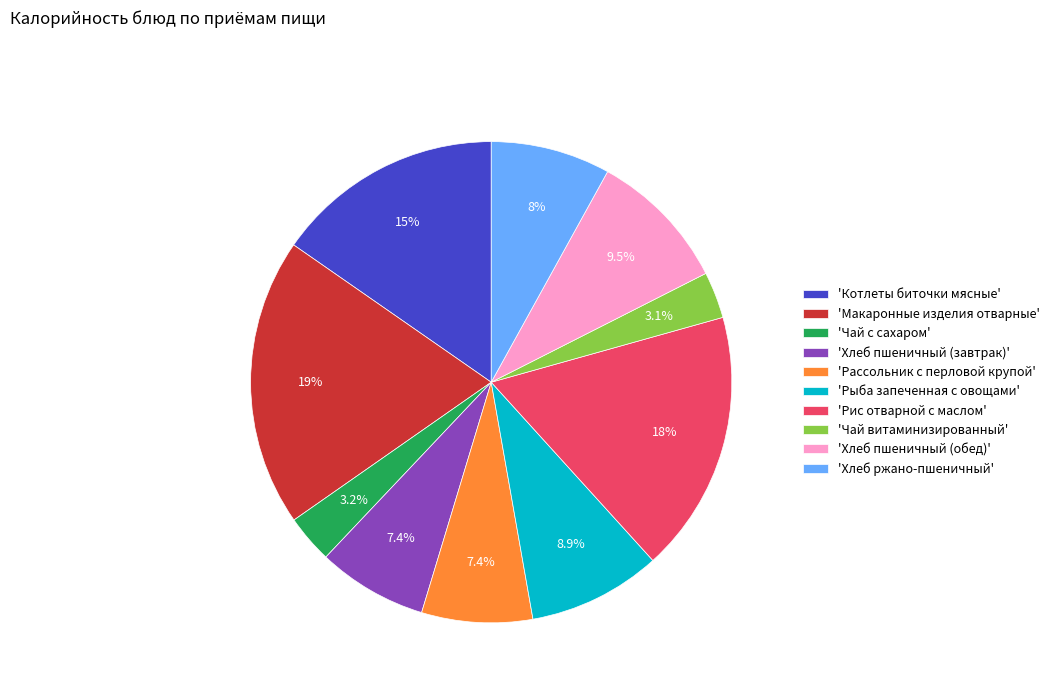

Combined, do 'Рыба запеченная с овощами' and 'Хлеб пшеничный (завтрак)' account for over 50%?

No